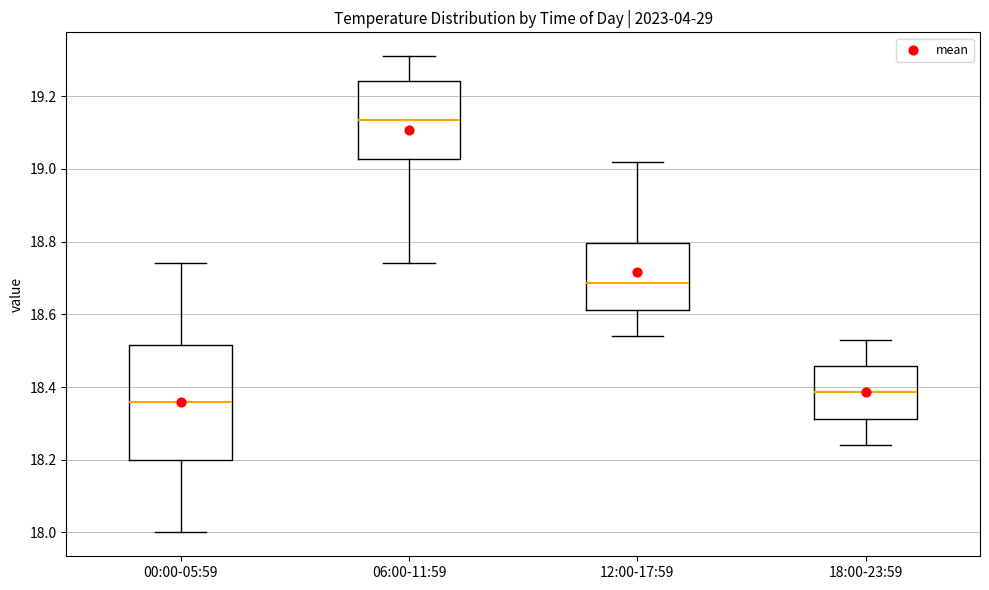

Comparing the boxes themselves (not the whiskers), which one is the tallest?

00:00-05:59